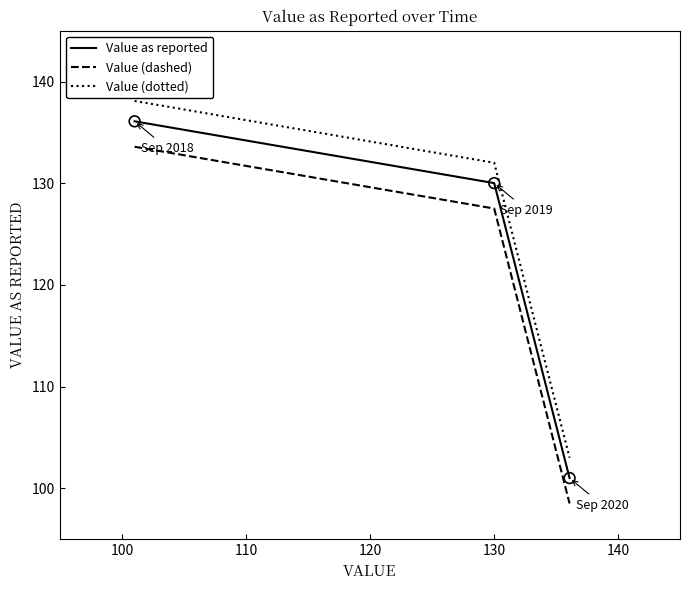

What are all the series names shown in the legend?

Value as reported, Value (dashed), Value (dotted)